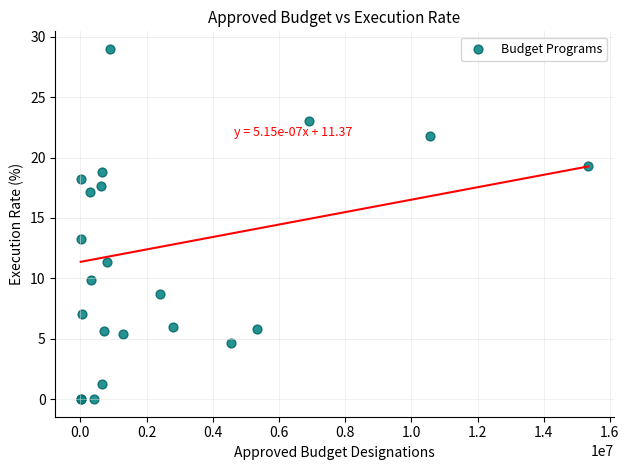

What Y value in the scatter plot is closest to 14?

13.3